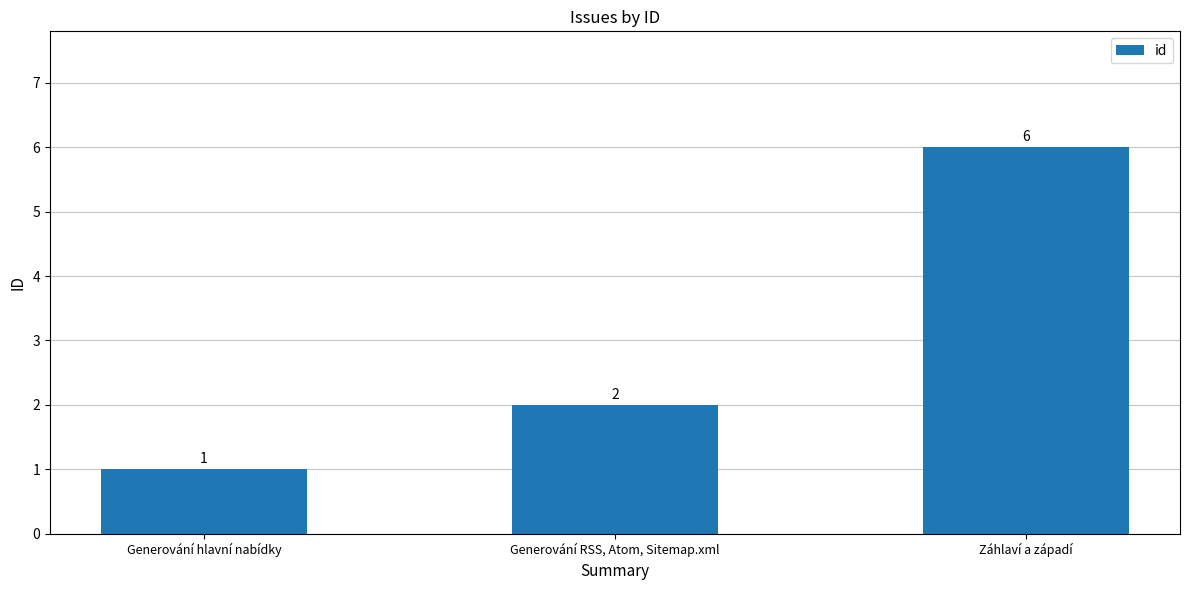

What is the minimum value shown in the chart?

1